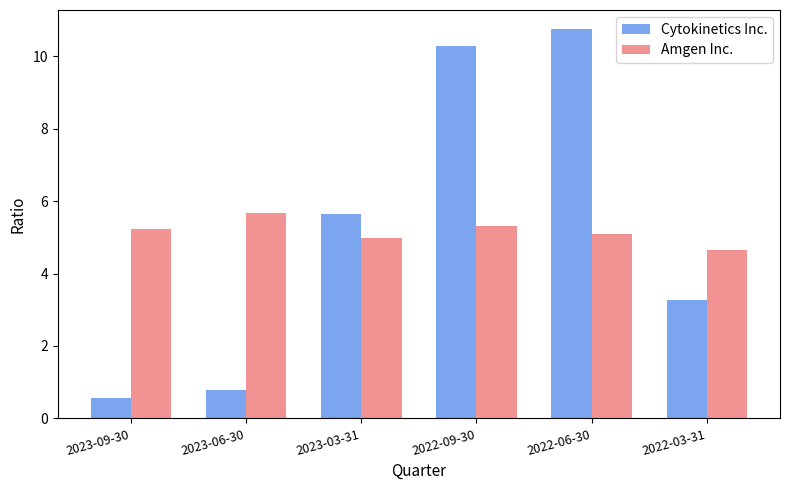

List the series in order of their peak value, highest first.

Cytokinetics Inc., Amgen Inc.